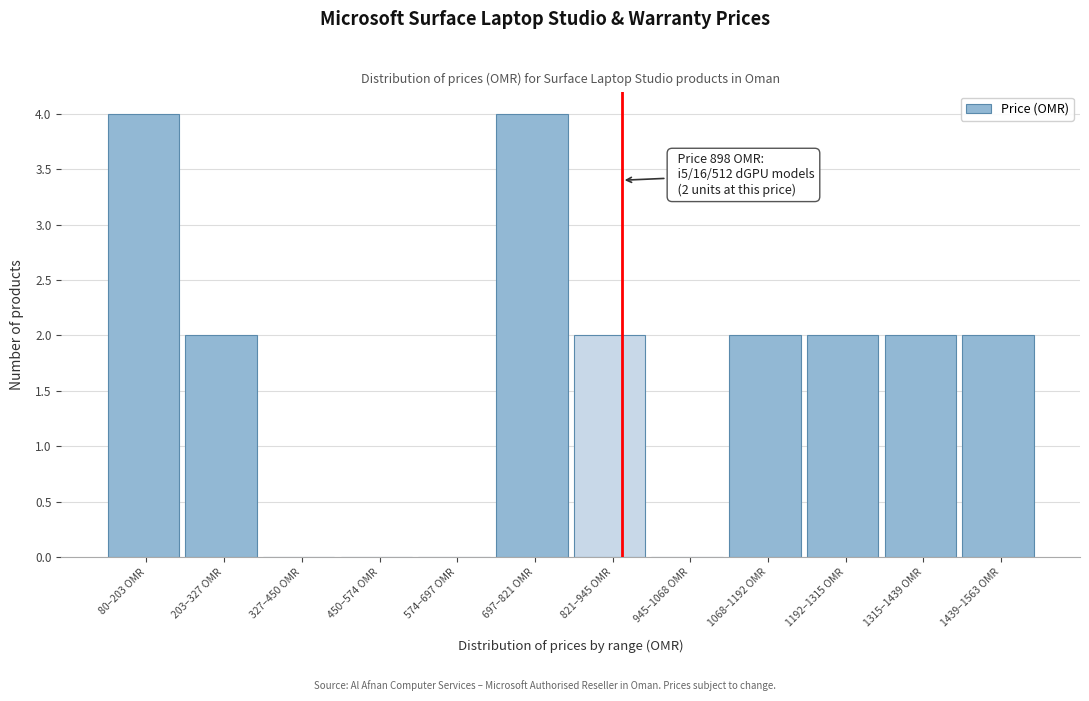

Reading left to right, what are all the values shown in this chart?

80–203 OMR=4	203–327 OMR=2	327–450 OMR=0	450–574 OMR=0	574–697 OMR=0	697–821 OMR=4	821–945 OMR=2	945–1068 OMR=0	1068–1192 OMR=2	1192–1315 OMR=2	1315–1439 OMR=2	1439–1563 OMR=2